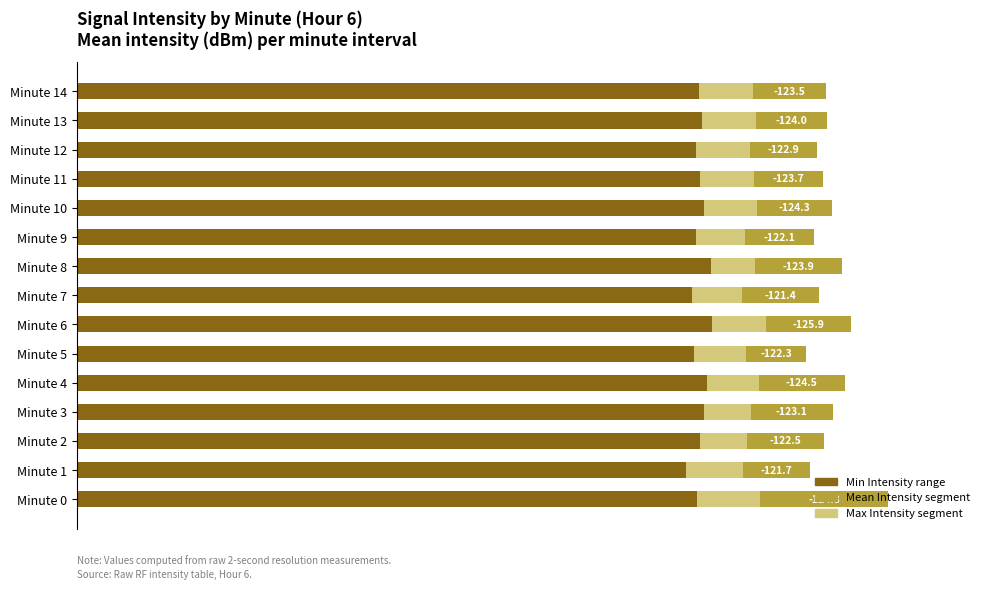

Which has a higher value, Minute 14 or Minute 13?

Minute 13